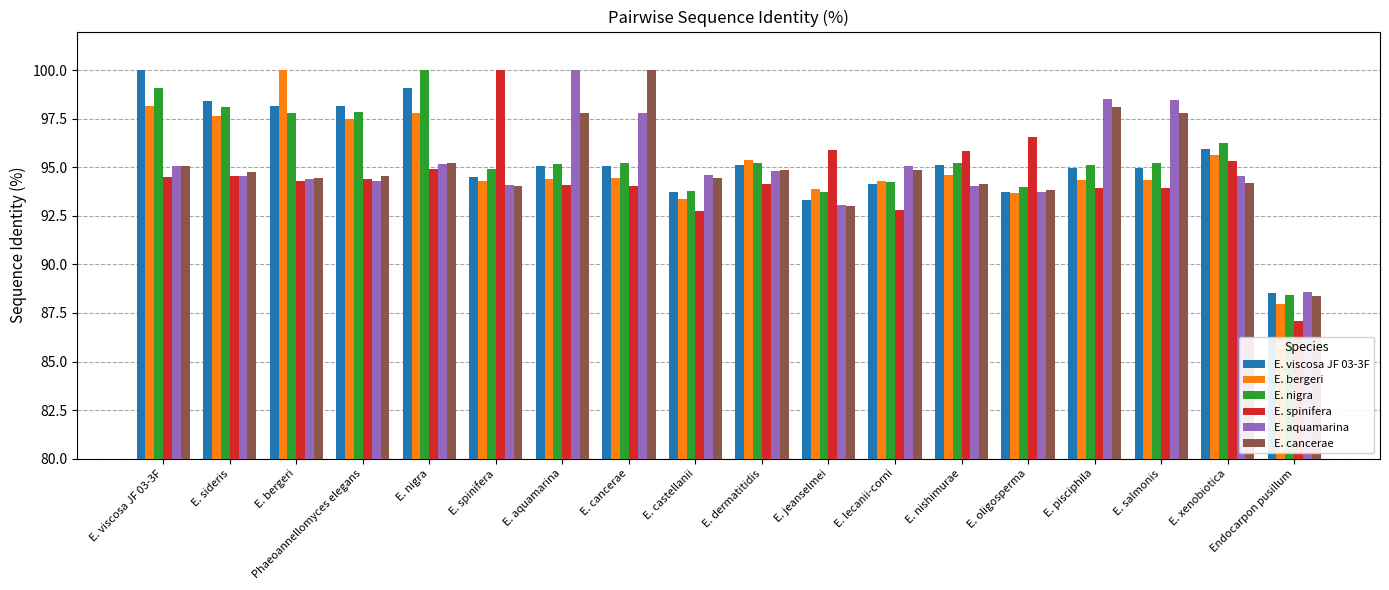

Is it true that E. nigra equals 97.8 at E. bergeri?

True